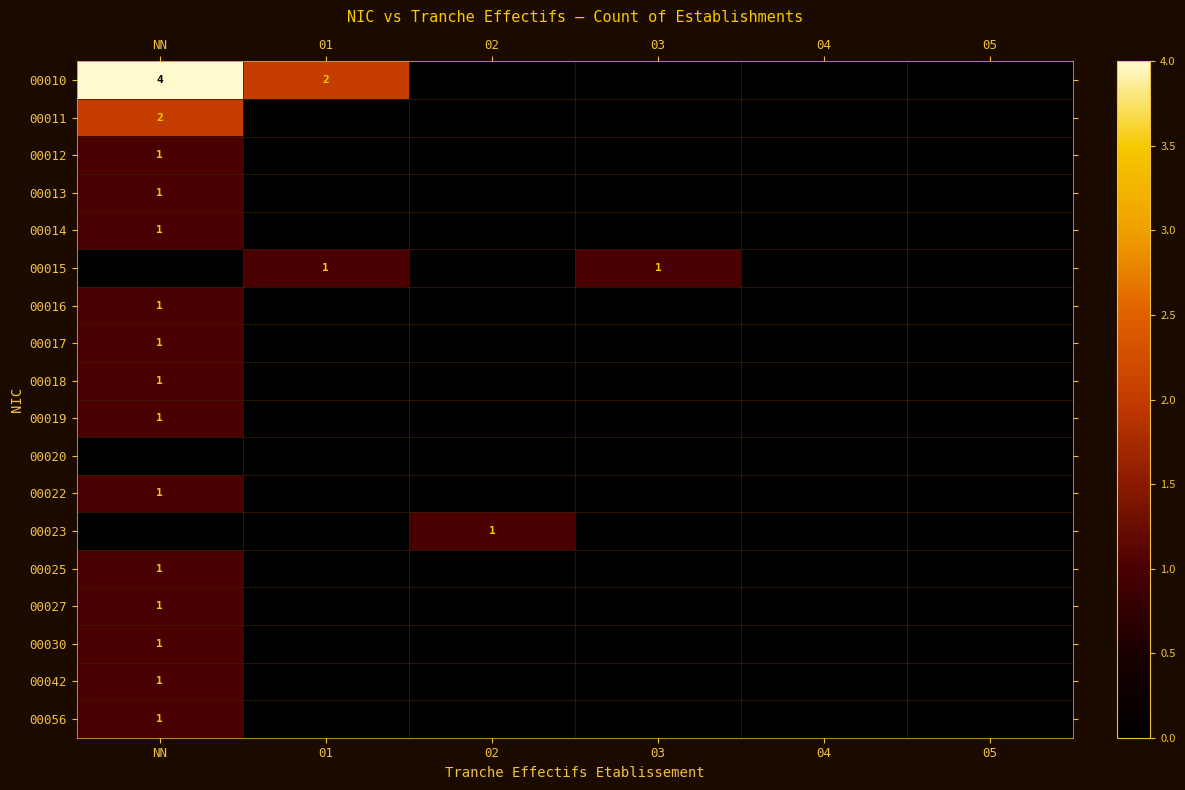

What is the greatest value displayed?

4